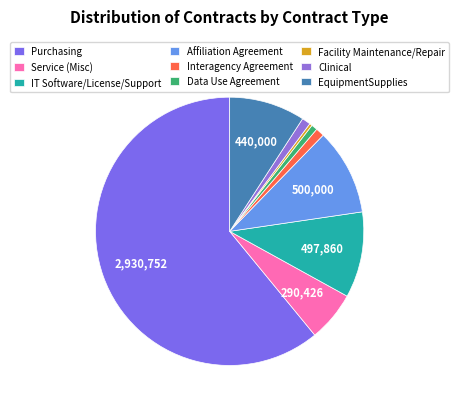

How many segments does this pie chart have?

9